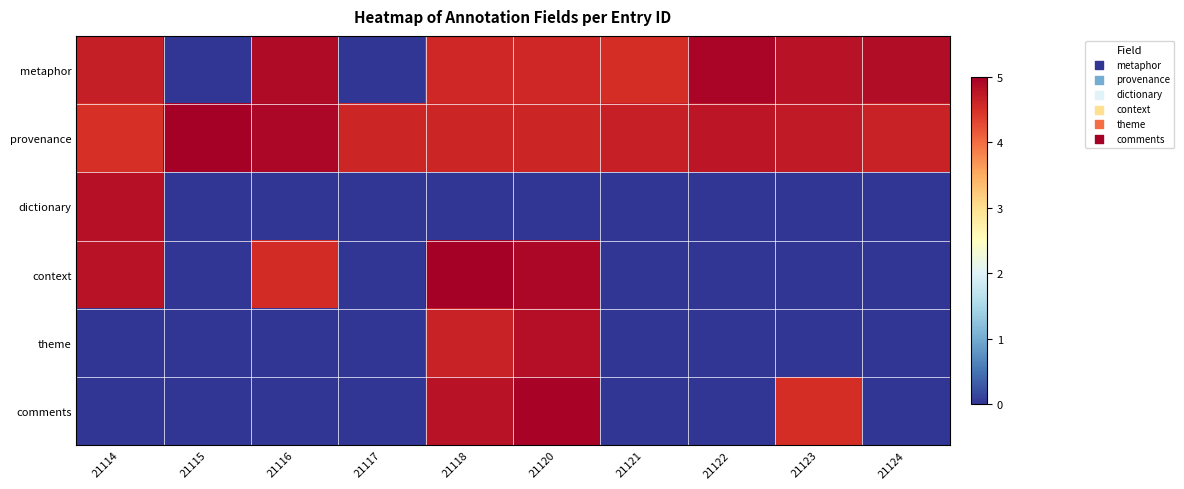

Rank the series by their maximum value, from lowest to highest.

dictionary, theme, metaphor, comments, context, provenance